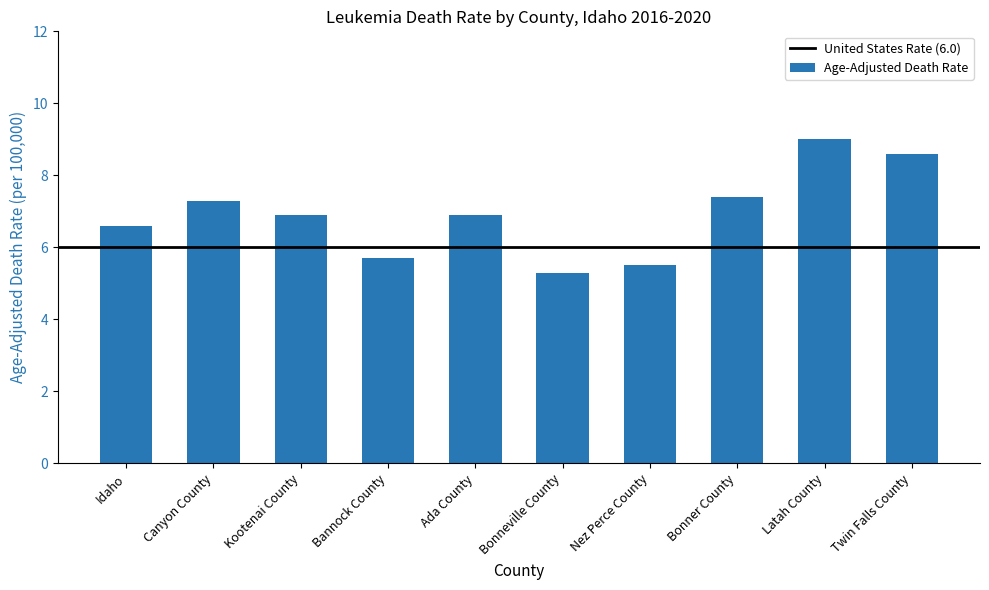

What is the sum of all values?

69.2